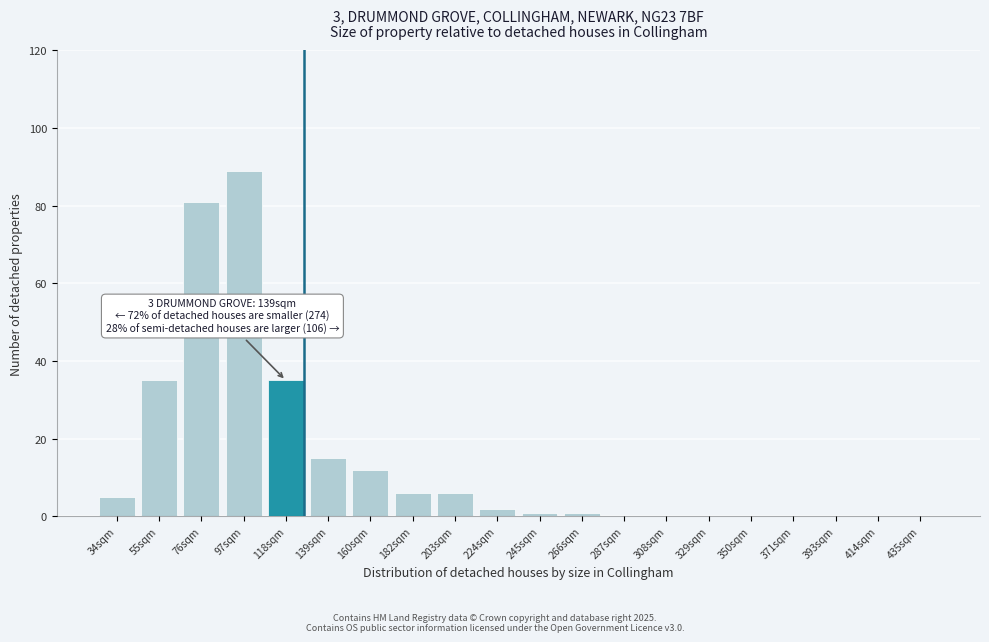

Reading right to left, extract all data points from this chart.

435sqm=0	414sqm=0	393sqm=0	371sqm=0	350sqm=0	329sqm=0	308sqm=0	287sqm=0	266sqm=1	245sqm=1	224sqm=2	203sqm=6	182sqm=6	160sqm=12	139sqm=15	118sqm=35	97sqm=89	76sqm=81	55sqm=35	34sqm=5